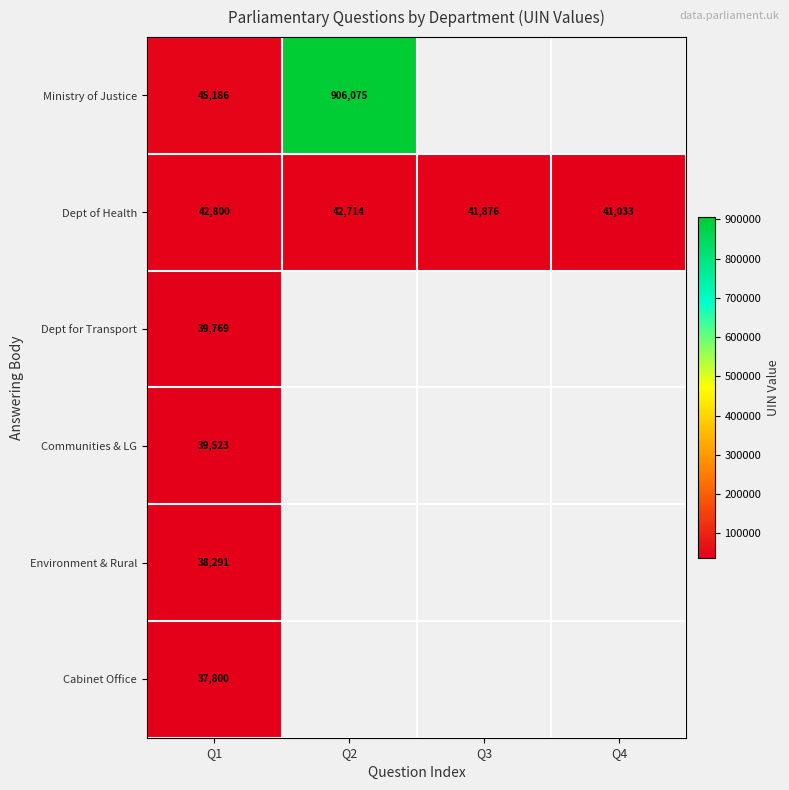

The Cabinet Office series shows 37800 at Q1. True or false?

True